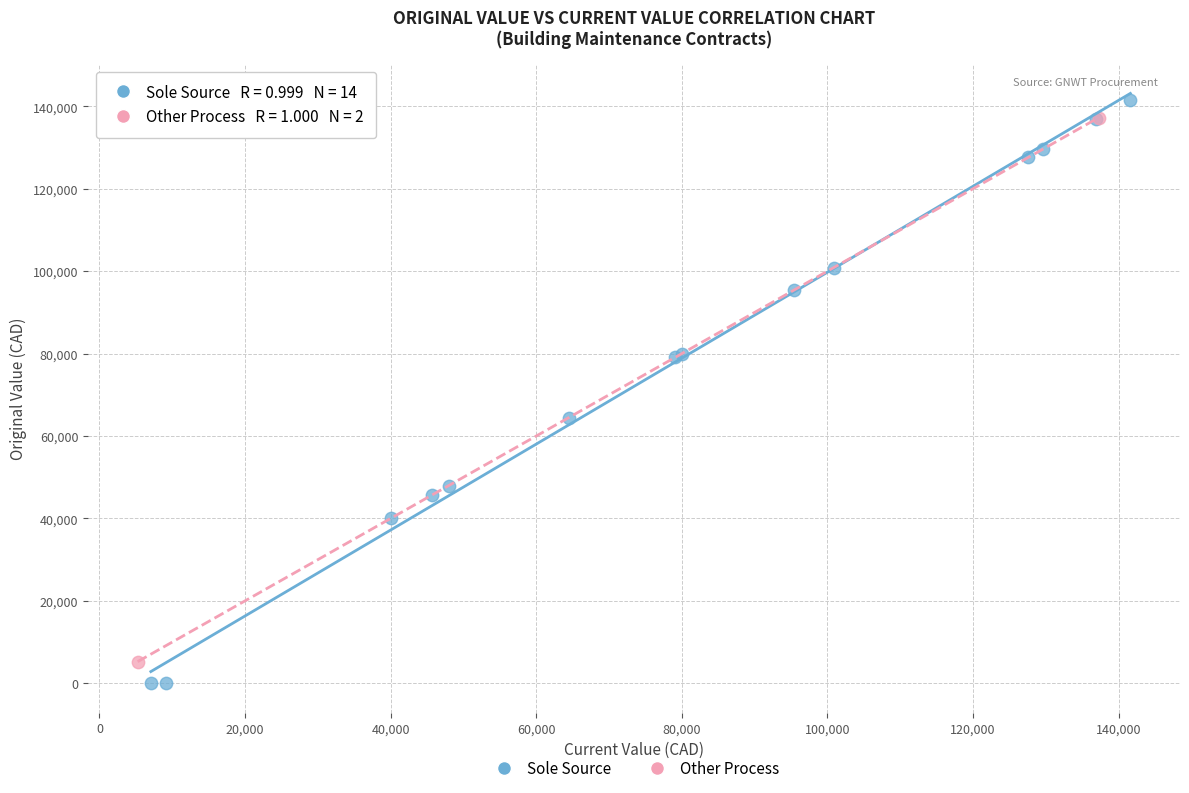

What are all the series names shown in the legend?

Sole Source, Other Process